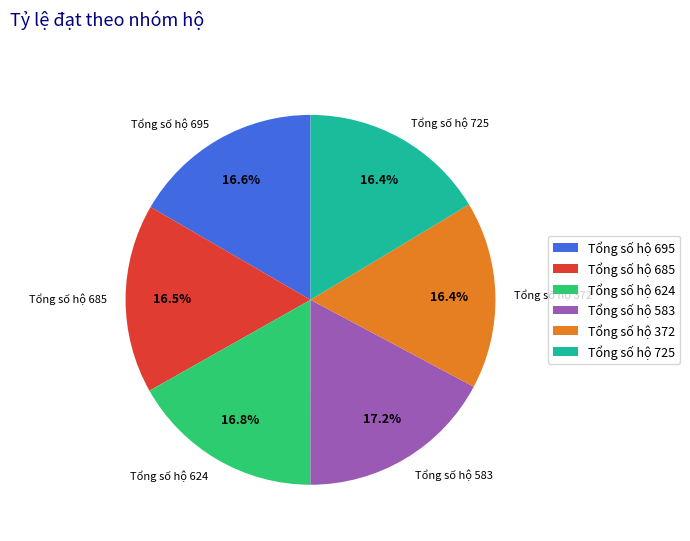

Is there any slice that represents more than half of the pie?

No